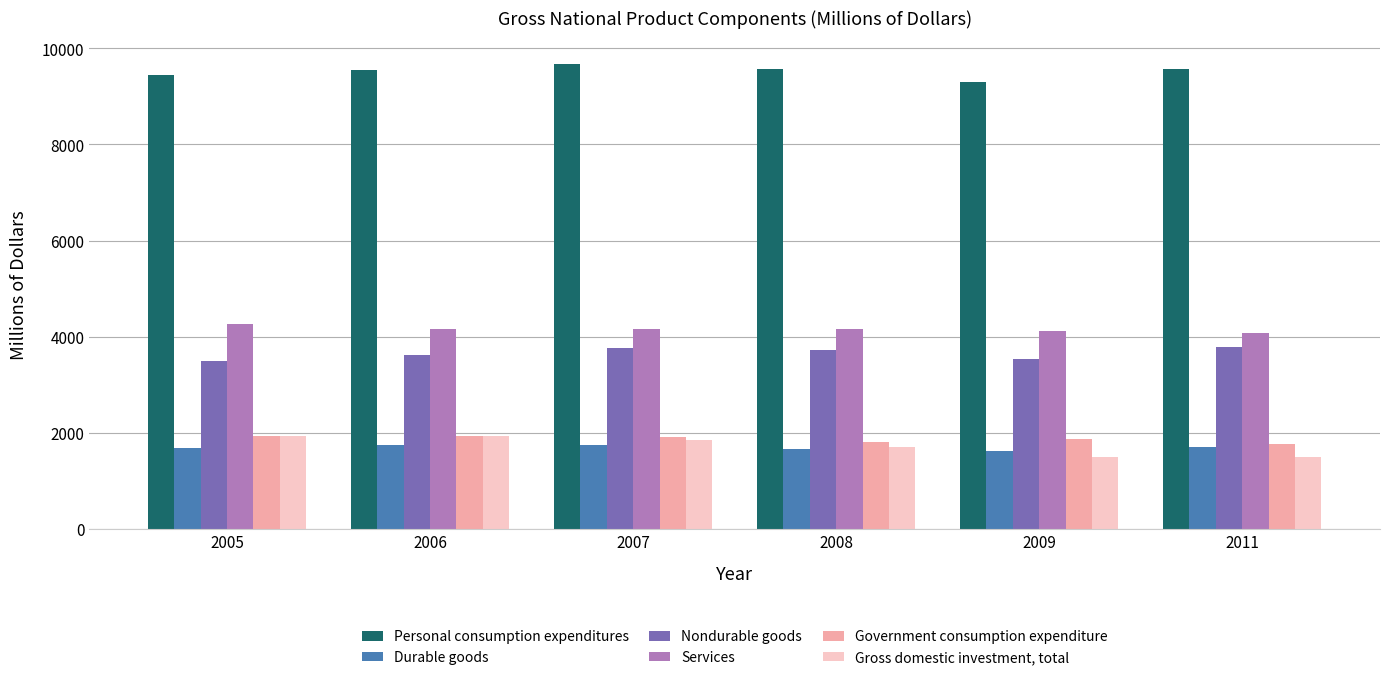

At which category does the chart reach its peak across all series?

2007